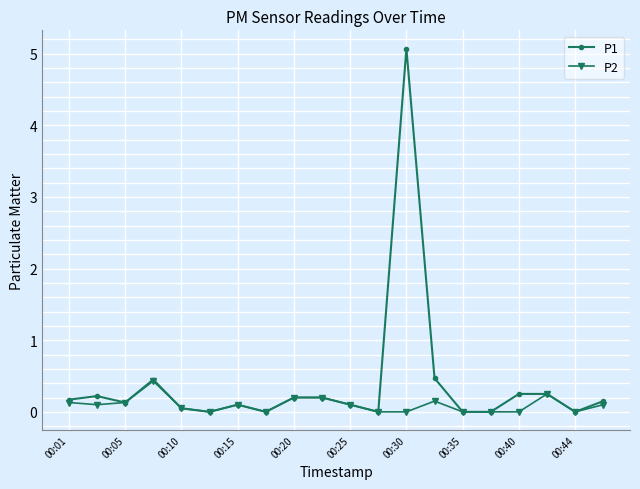

List the series in order of their peak value, highest first.

P1, P2